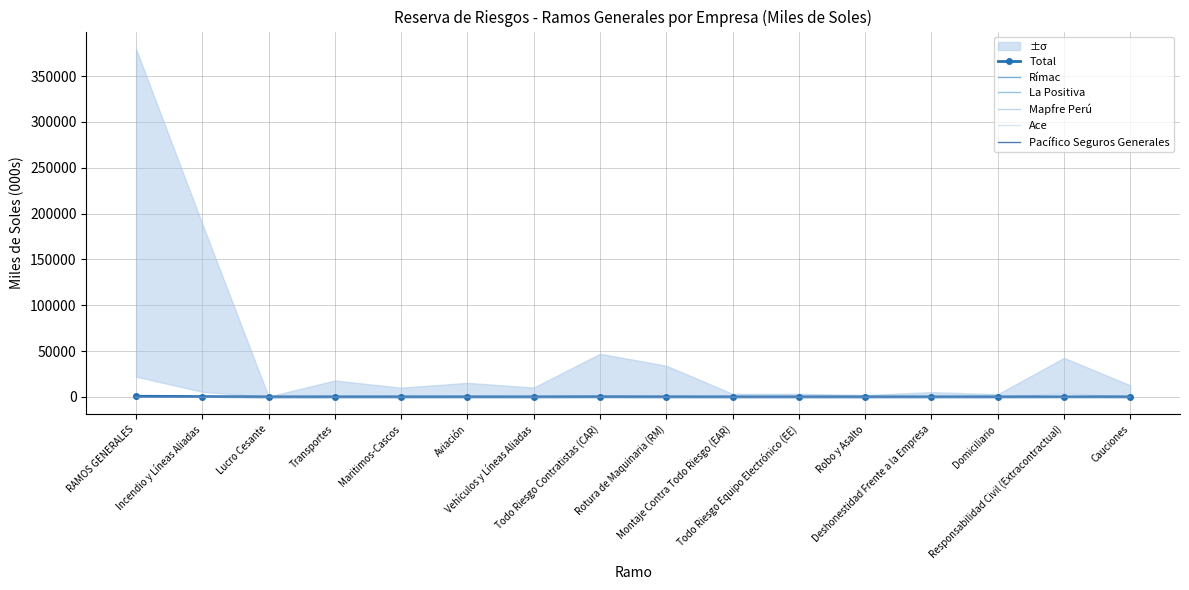

Is the value of Mapfre Perú at Robo y Asalto greater than the value of La Positiva at Vehículos y Líneas Aliadas?

Yes